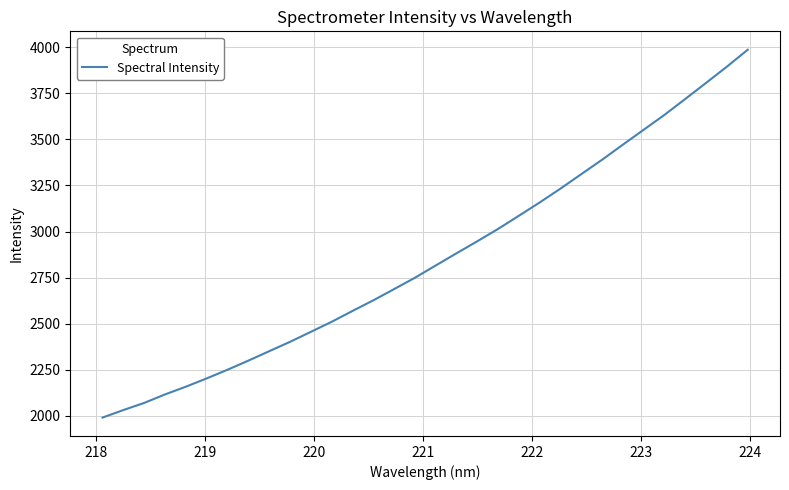

What is the smallest value displayed?

1990.7